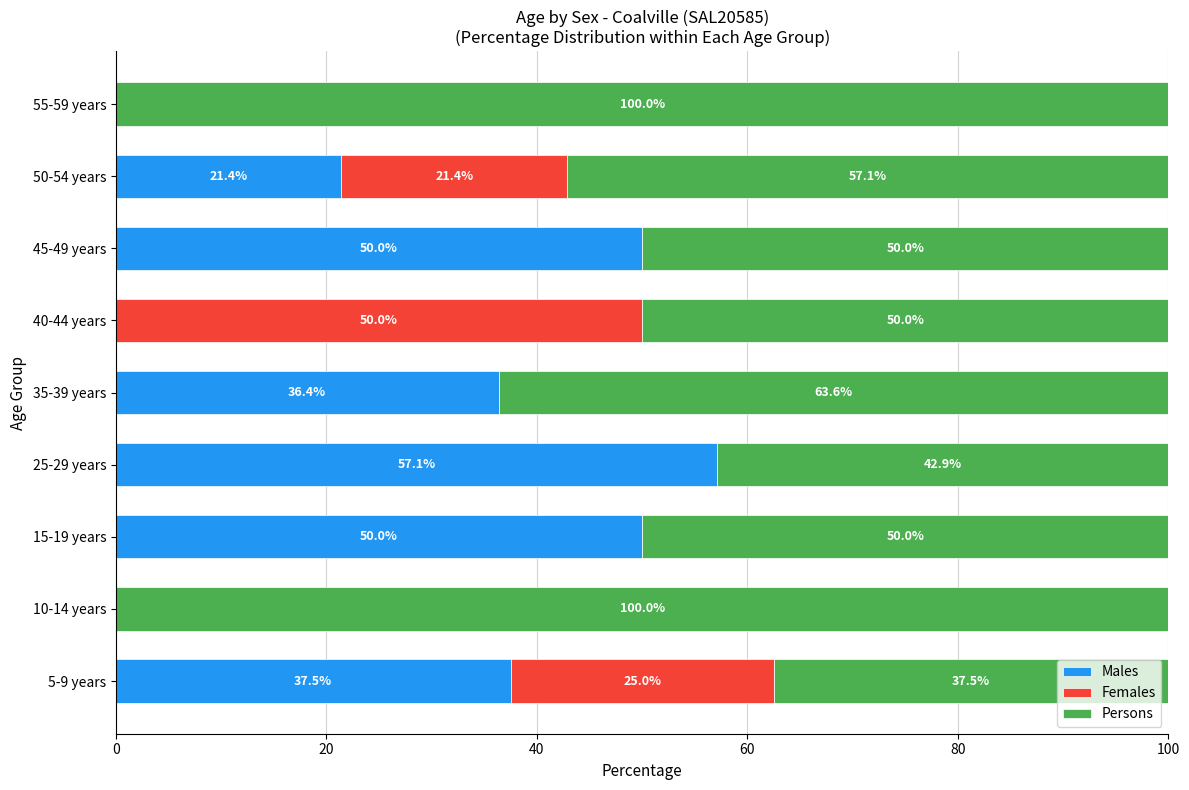

What is the total value across all series at 35-39 years?

100.0